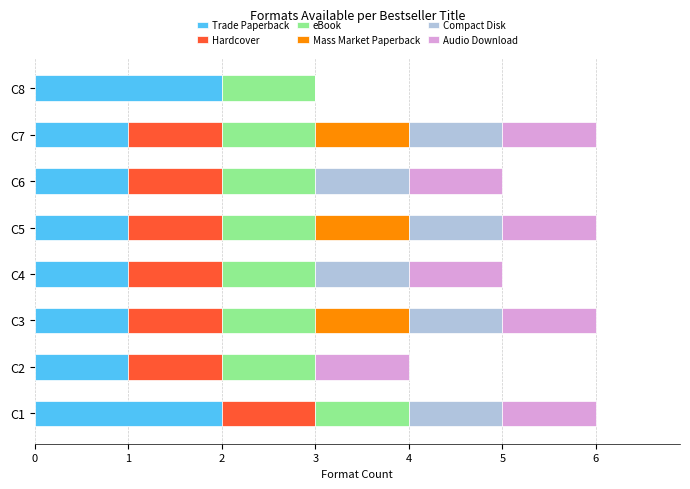

Count the number of categories in the chart.

8